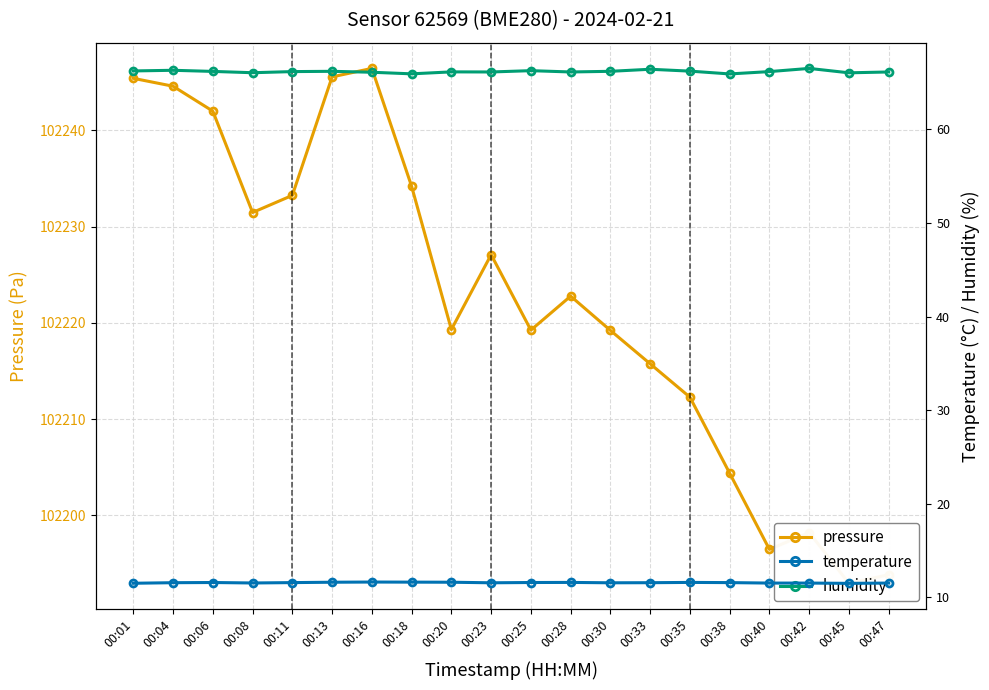

True or false: pressure and humidity cross at least once.

False